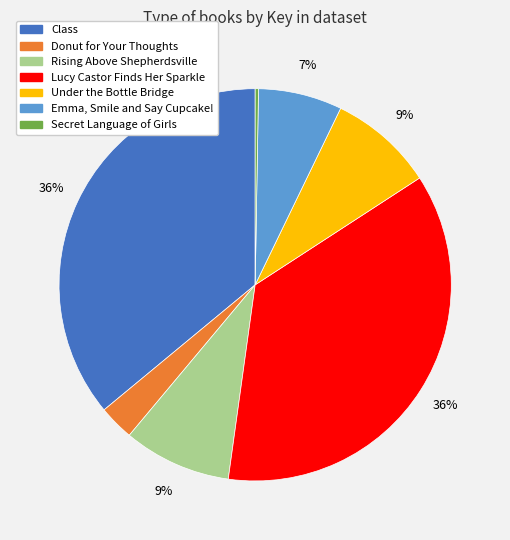

Is the sum of Under the Bottle Bridge and Lucy Castor Finds Her Sparkle greater than half?

No